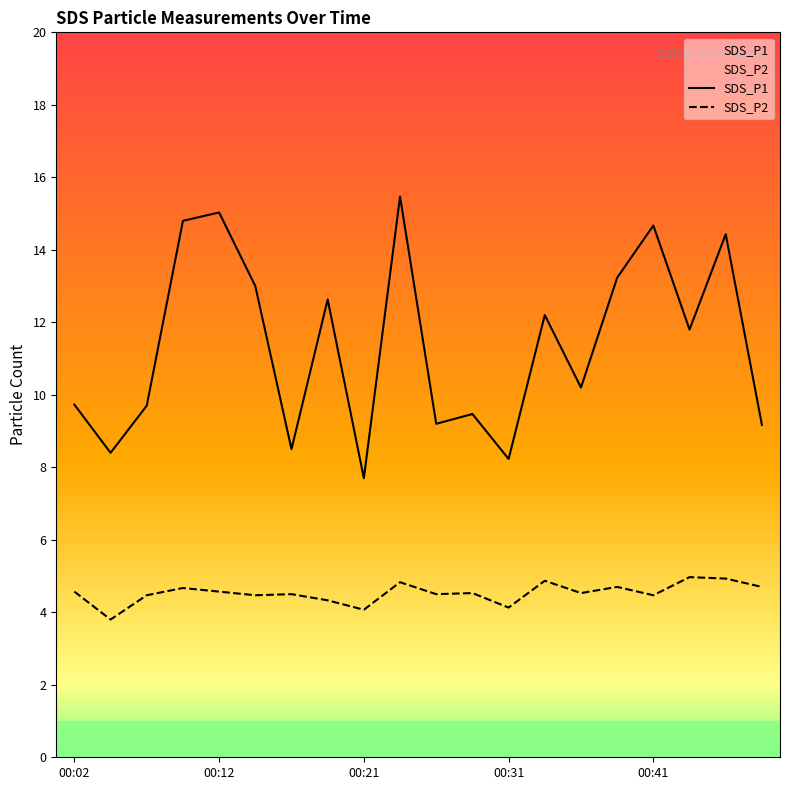

What is the difference between the maximum and minimum values in the SDS_P1 series?

7.8